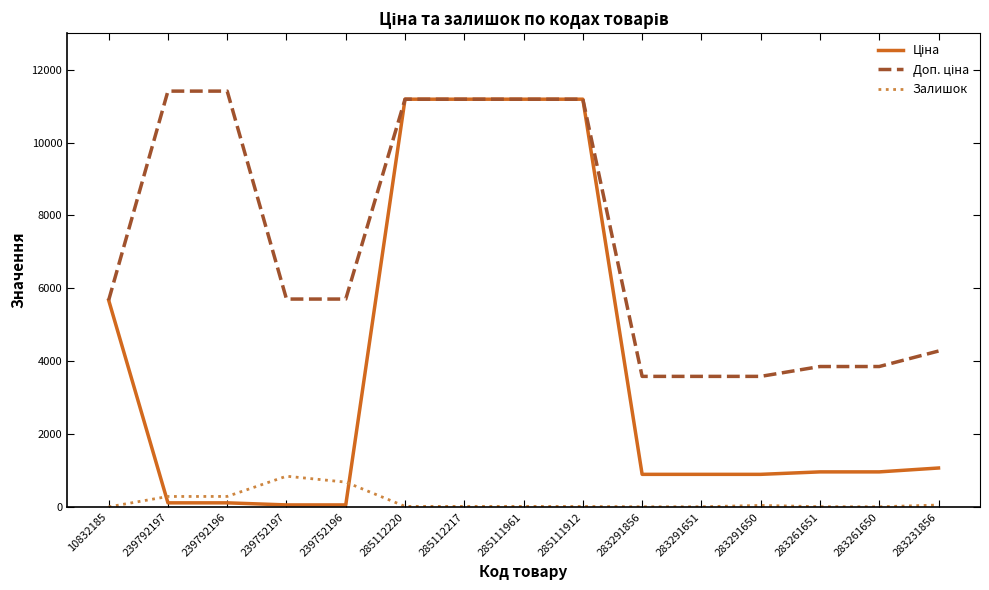

What is the total value across all series at 285111961?

22393.3